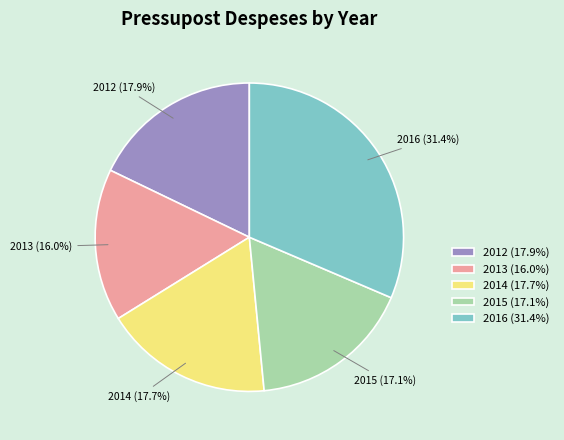

Does 2016 represent more than half of the total?

No